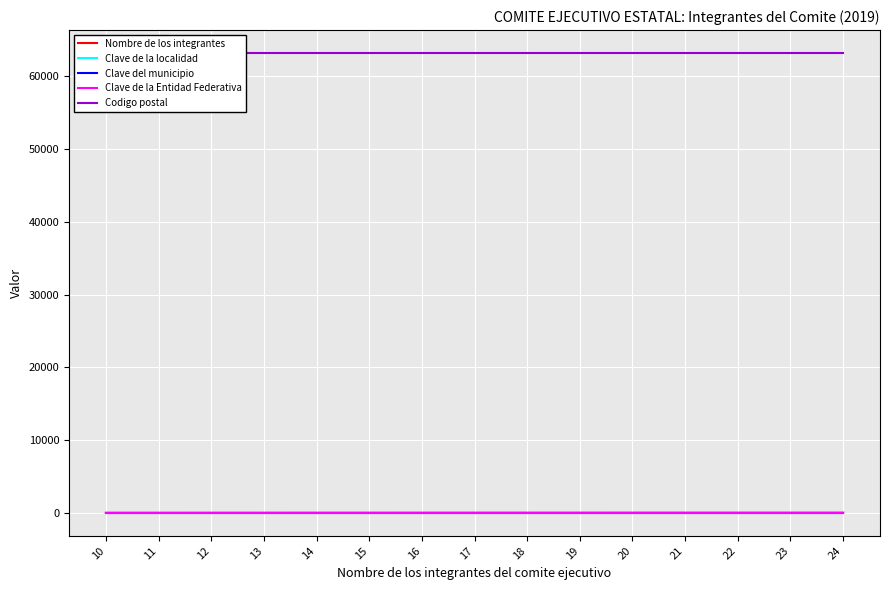

What is the greatest value displayed?

63170